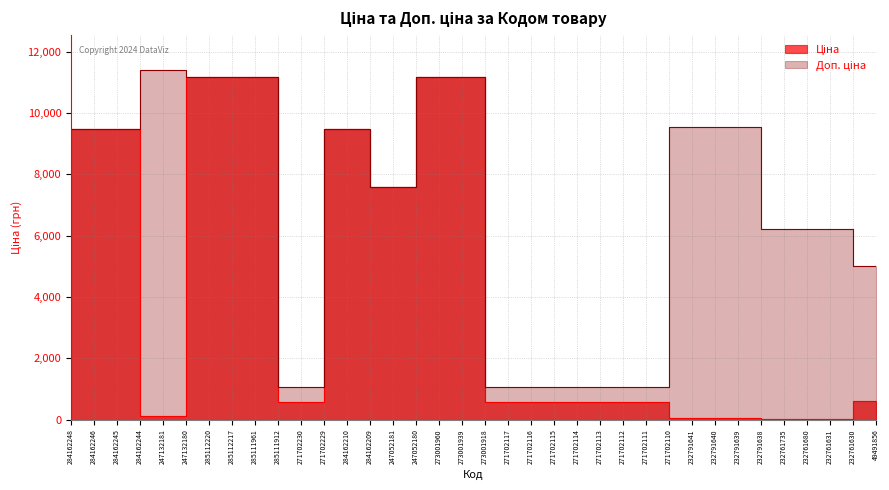

Rank the series by their maximum value, from highest to lowest.

Доп. ціна, Ціна